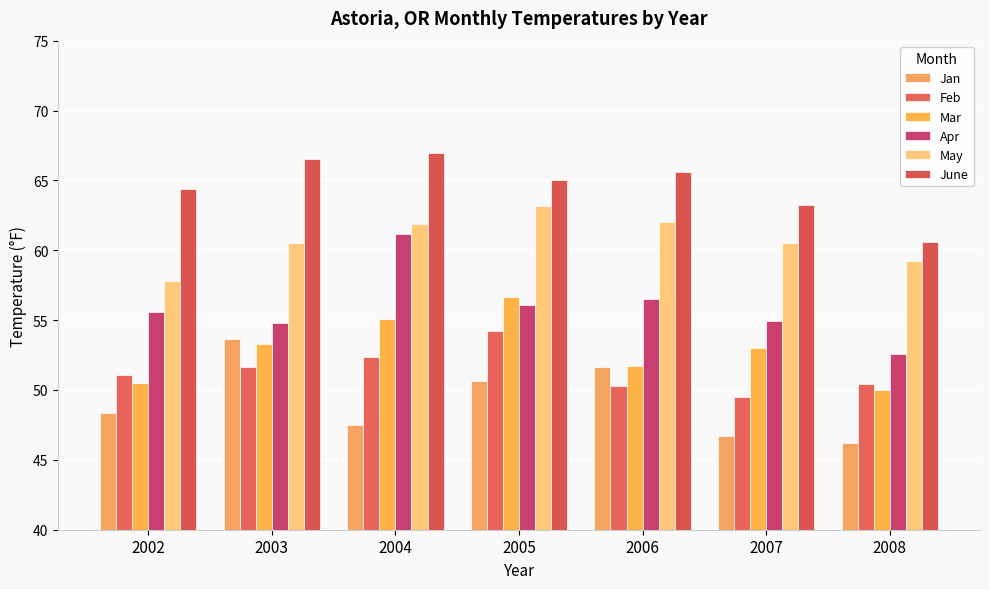

How many data points in May are above 60?

5